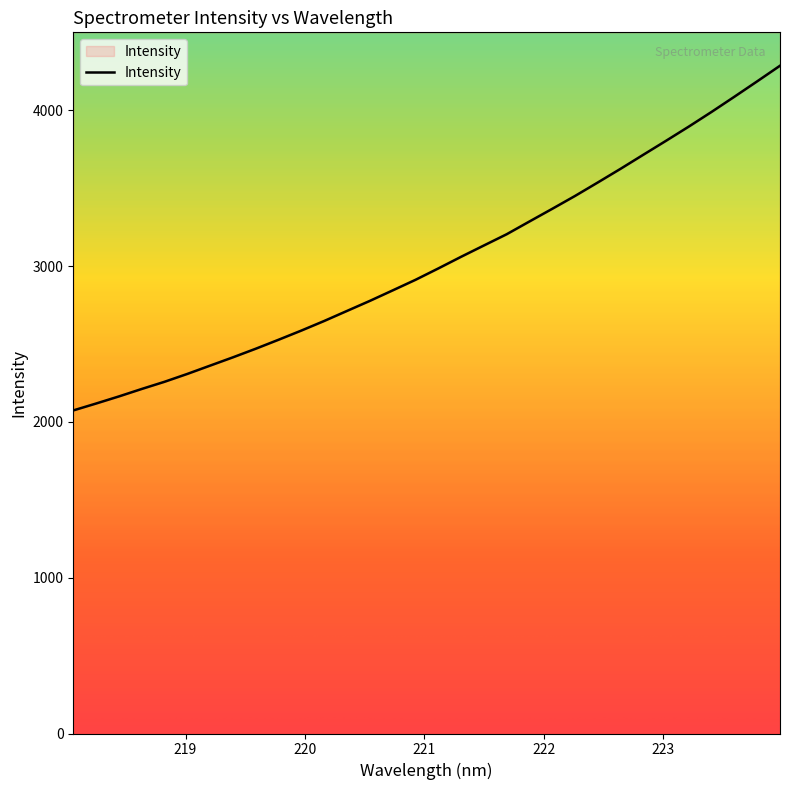

Rank the categories by value from highest to lowest.

223.9802, 223.7895, 223.5987, 223.408, 223.2172, 223.0264, 222.8355, 222.6447, 222.4538, 222.263, 222.0721, 221.8812, 221.6902, 221.4993, 221.3083, 221.1174, 220.9264, 220.7354, 220.5444, 220.3533, 220.1623, 219.9712, 219.7801, 219.589, 219.3979, 219.2067, 219.0156, 218.8244, 218.6332, 218.442, 218.2508, 218.0596